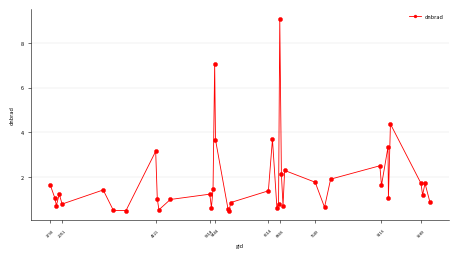

What is the difference between the maximum and minimum values?

8.6